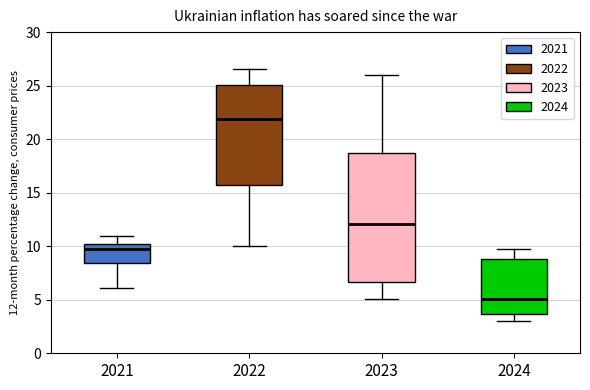

Which box's median line is the highest?

2022